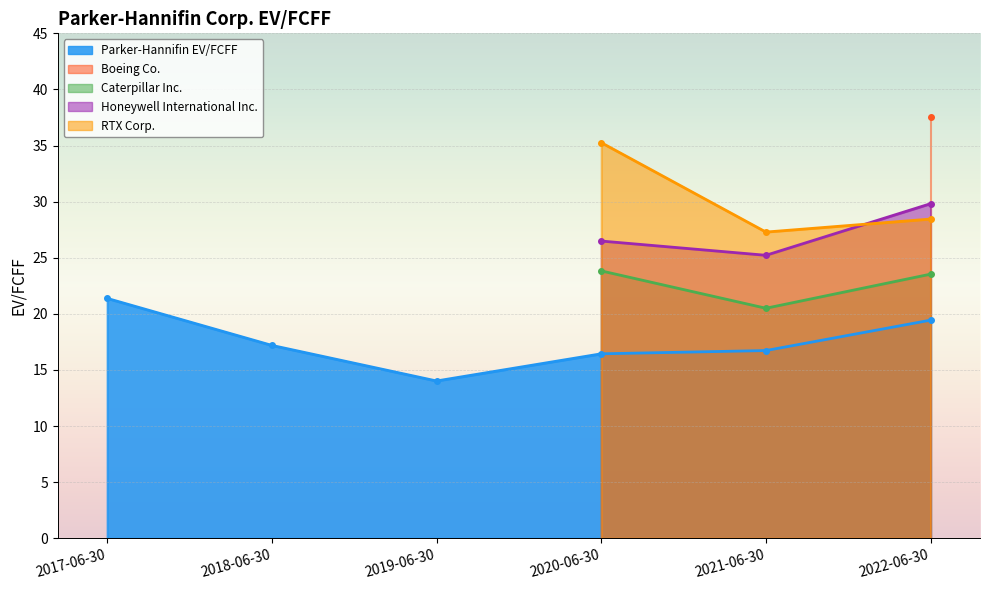

At which category is the sum across all series the highest?

2022-06-30